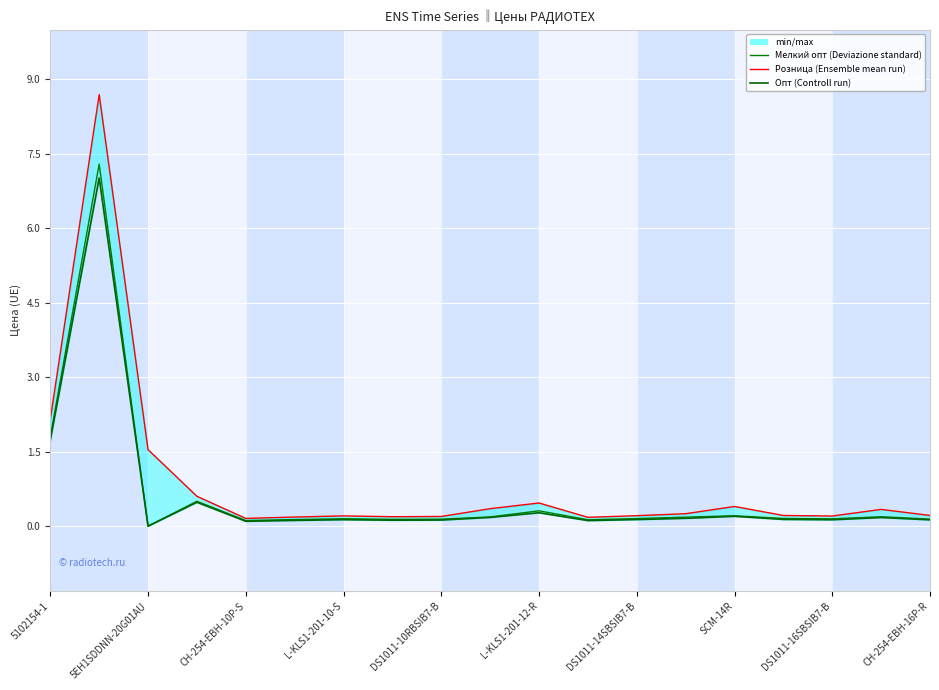

Count the number of categories in the chart.

19